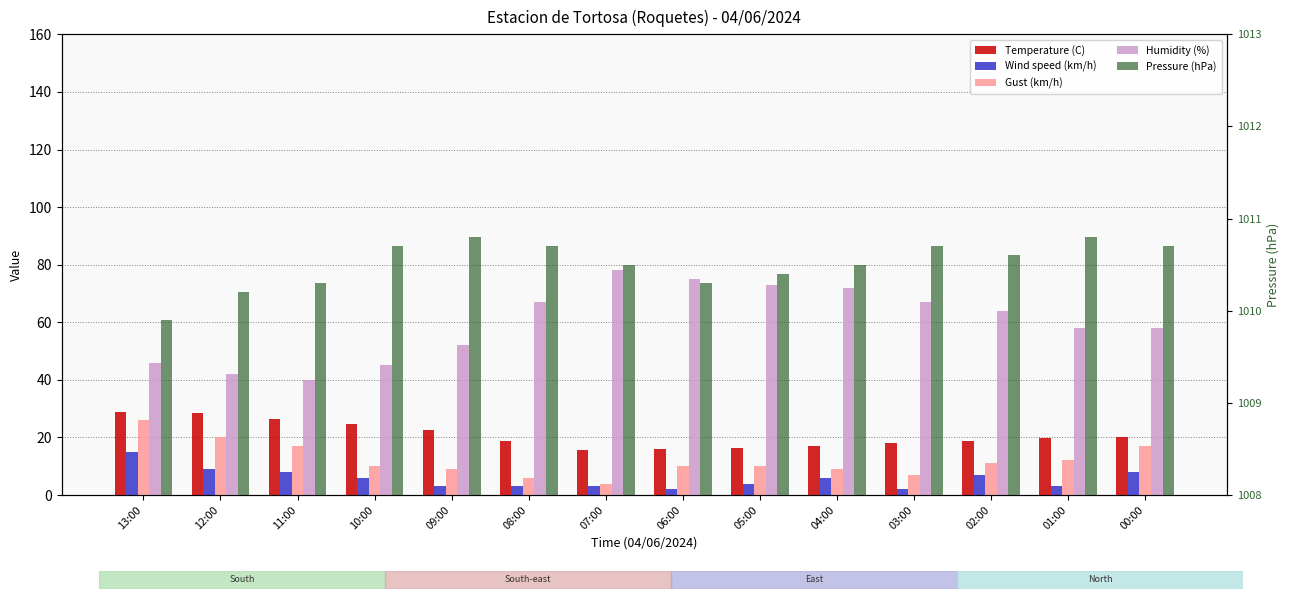

Reading left to right, what are all the values shown in this chart?

Temperature (C): 13:00=28.8	12:00=28.6	11:00=26.4	10:00=24.8	09:00=22.5	08:00=18.8	07:00=15.5	06:00=15.9	05:00=16.3	04:00=16.9	03:00=17.9	02:00=18.8	01:00=19.9	00:00=20.2
Wind speed (km/h): 13:00=15.0	12:00=9.0	11:00=8.0	10:00=6.0	09:00=3.0	08:00=3.0	07:00=3.0	06:00=2.0	05:00=4.0	04:00=6.0	03:00=2.0	02:00=7.0	01:00=3.0	00:00=8.0
Gust (km/h): 13:00=26.0	12:00=20.0	11:00=17.0	10:00=10.0	09:00=9.0	08:00=6.0	07:00=4.0	06:00=10.0	05:00=10.0	04:00=9.0	03:00=7.0	02:00=11.0	01:00=12.0	00:00=17.0
Humidity (%): 13:00=46.0	12:00=42.0	11:00=40.0	10:00=45.0	09:00=52.0	08:00=67.0	07:00=78.0	06:00=75.0	05:00=73.0	04:00=72.0	03:00=67.0	02:00=64.0	01:00=58.0	00:00=58.0
Pressure (hPa): 13:00=1009.9	12:00=1010.2	11:00=1010.3	10:00=1010.7	09:00=1010.8	08:00=1010.7	07:00=1010.5	06:00=1010.3	05:00=1010.4	04:00=1010.5	03:00=1010.7	02:00=1010.6	01:00=1010.8	00:00=1010.7